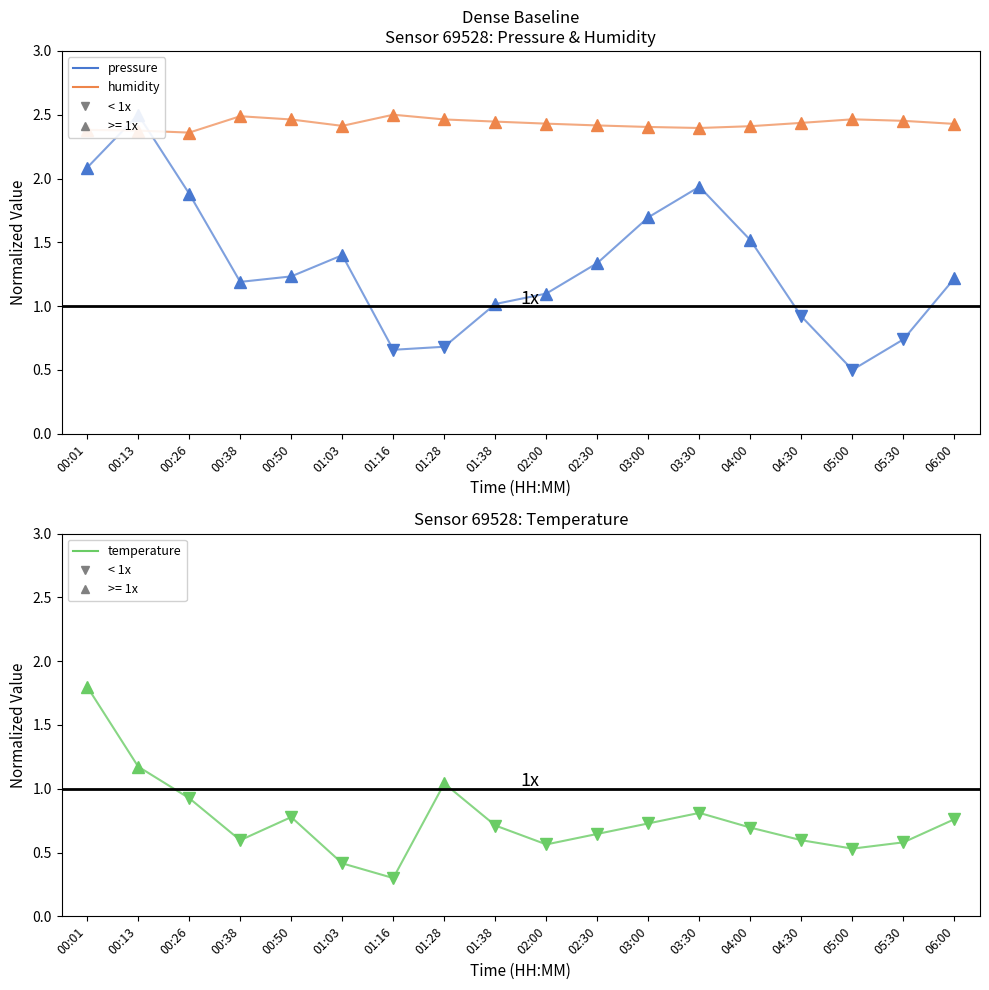

Count the number of data series in this chart.

3